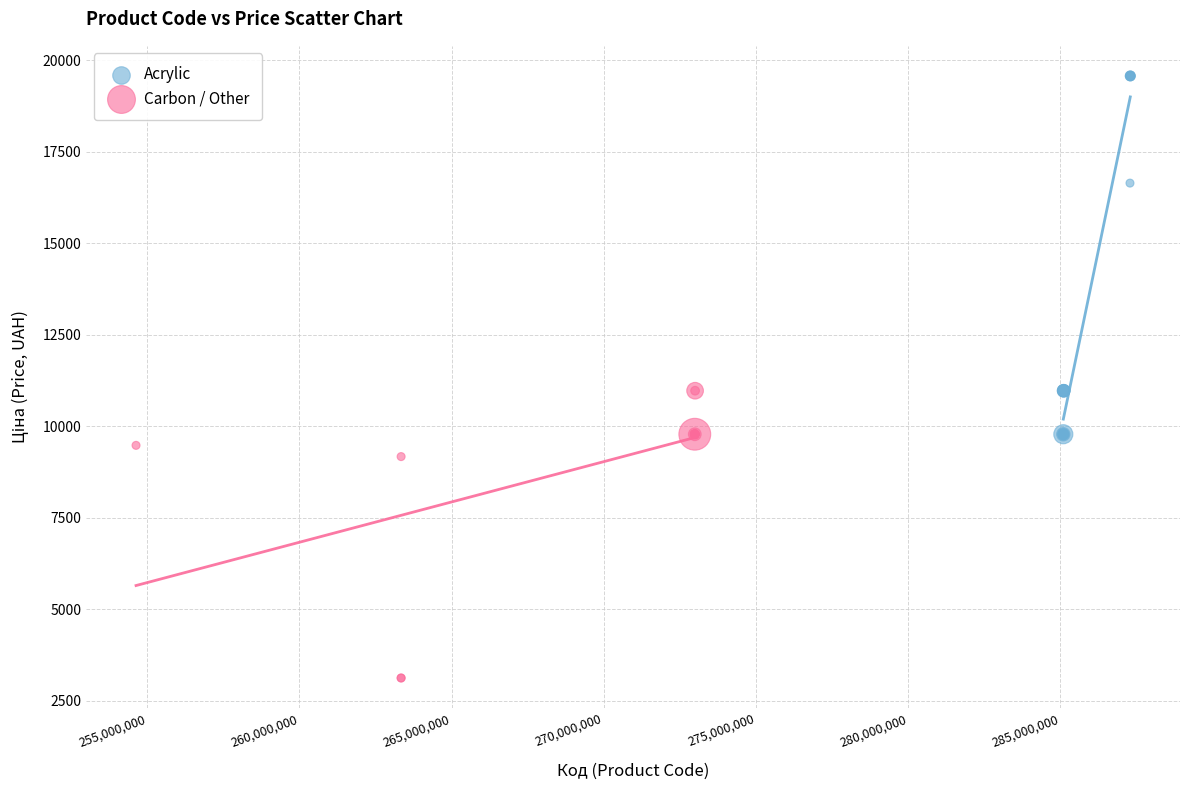

Which series contains the lowest Y value?

Carbon / Other